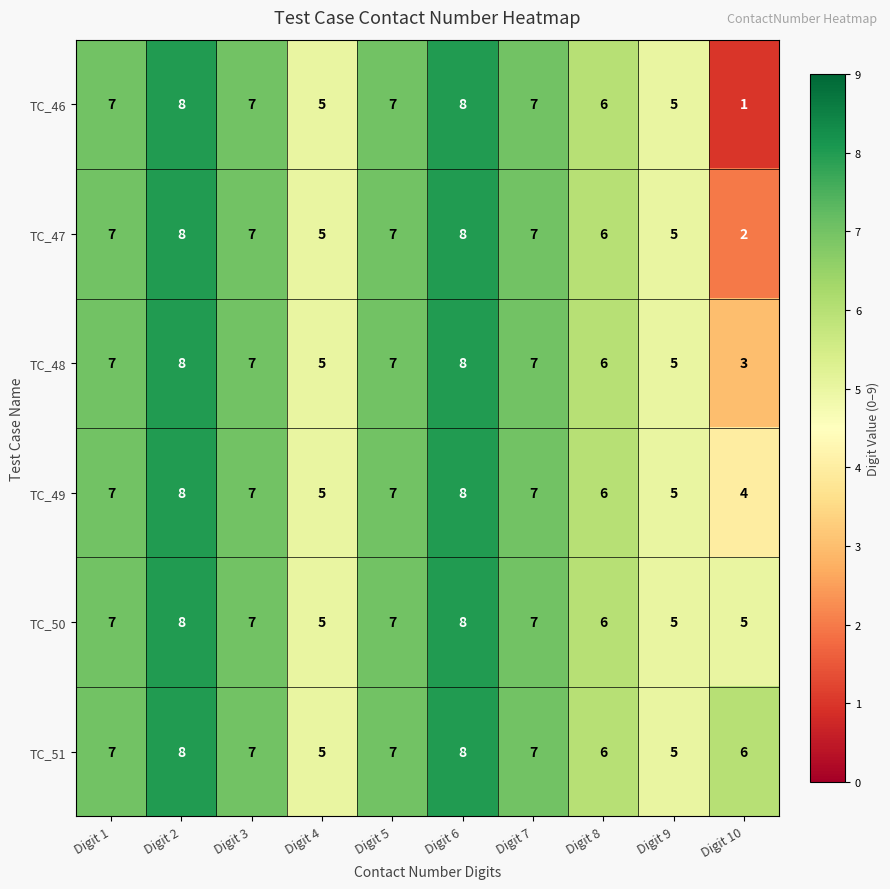

Which series has the widest spread of values?

TC_46